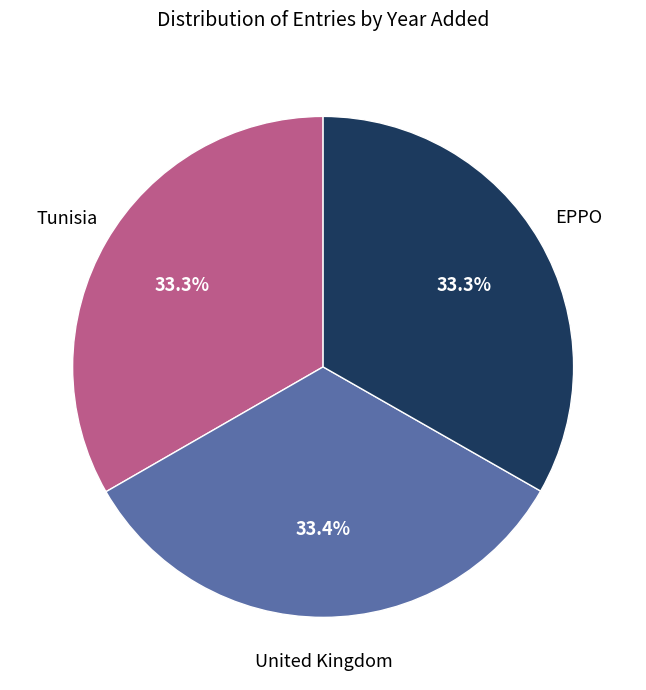

Is there a majority slice in this chart?

No